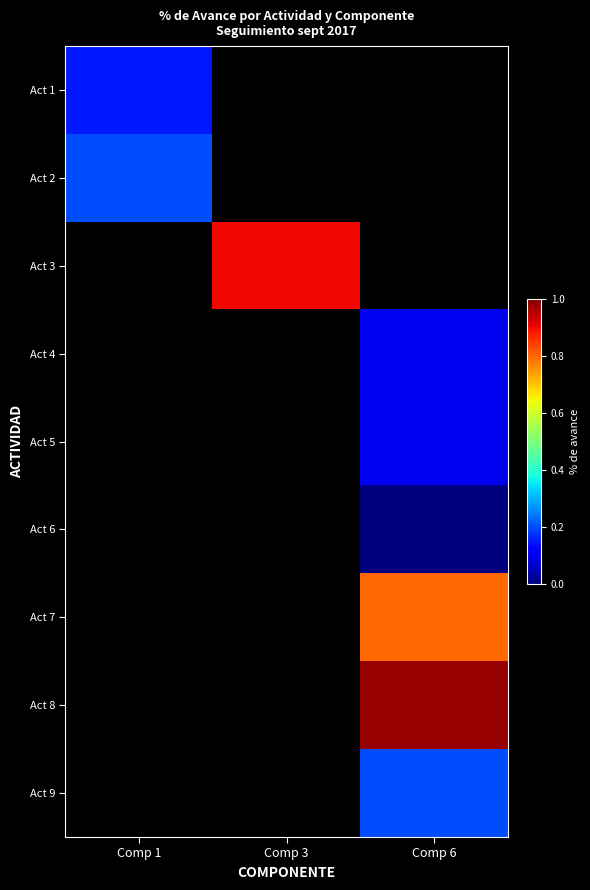

How many distinct data groups are displayed?

9